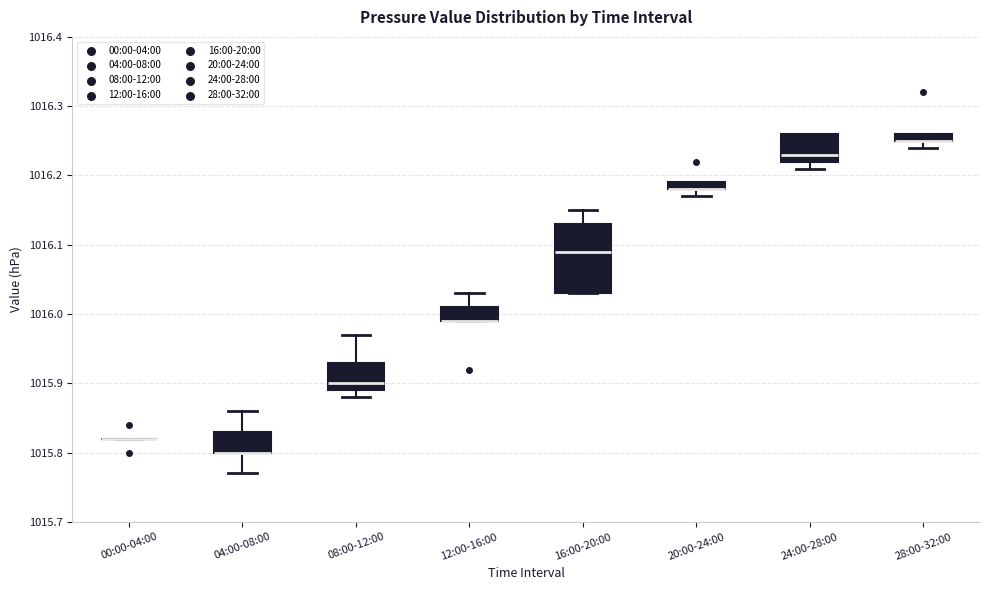

Where is the lower edge of the box for 28:00-32:00 on the y-axis? The values are not printed on the chart, so give them approximately, as read against the axis.

1016.25